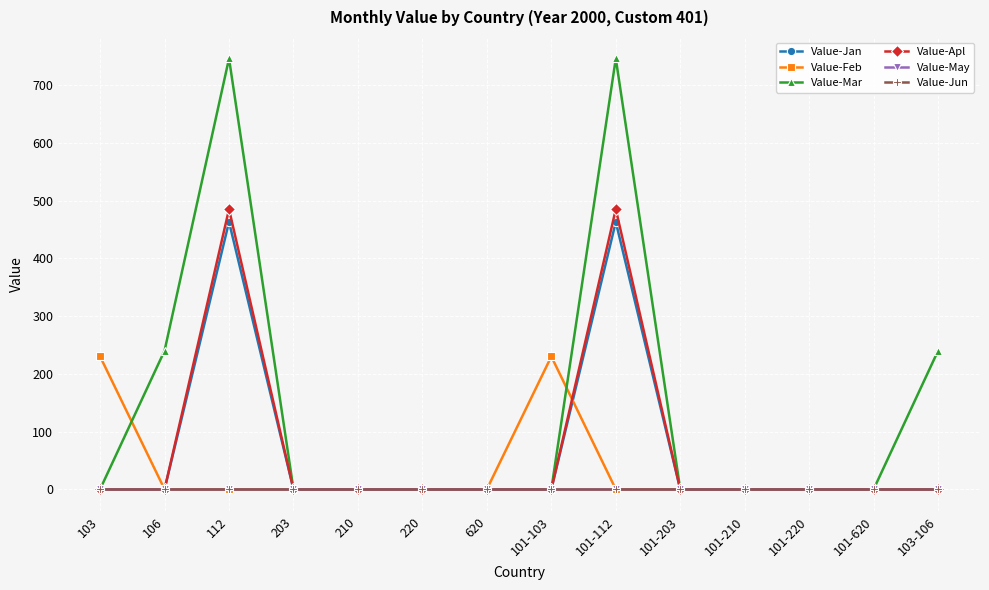

Reading right to left, extract all data points from this chart.

Value-Jan: 0	0	0	0	0	463	0	0	0	0	0	463	0	0
Value-Feb: 0	0	0	0	0	0	230	0	0	0	0	0	0	230
Value-Mar: 240	0	0	0	0	746	0	0	0	0	0	746	240	0
Value-Apl: 0	0	0	0	0	485	0	0	0	0	0	485	0	0
Value-May: 0	0	0	0	0	0	0	0	0	0	0	0	0	0
Value-Jun: 0	0	0	0	0	0	0	0	0	0	0	0	0	0